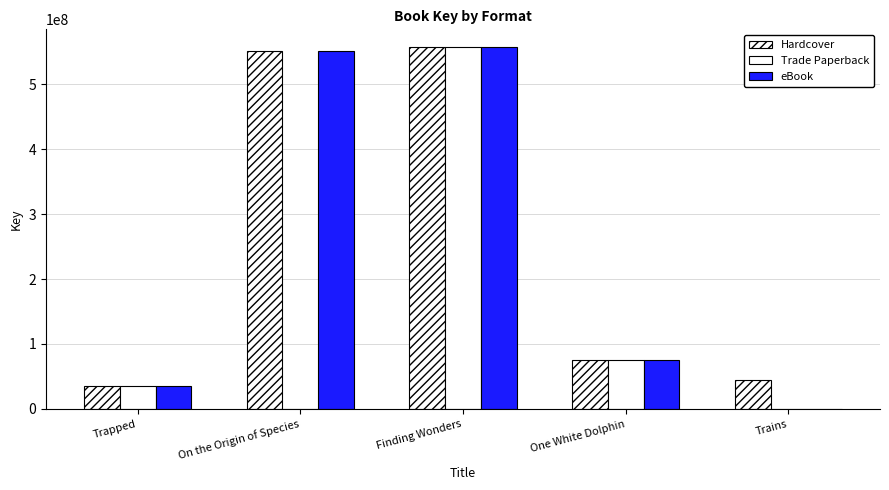

Are the bars grouped side by side (vs. stacked)?

Yes